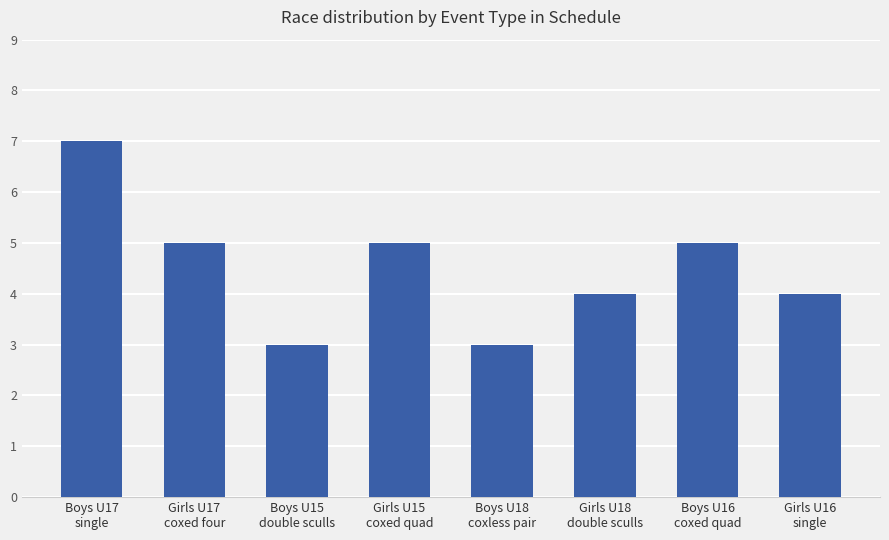

True or false: the data shows 4 at Boys U17
single.

False